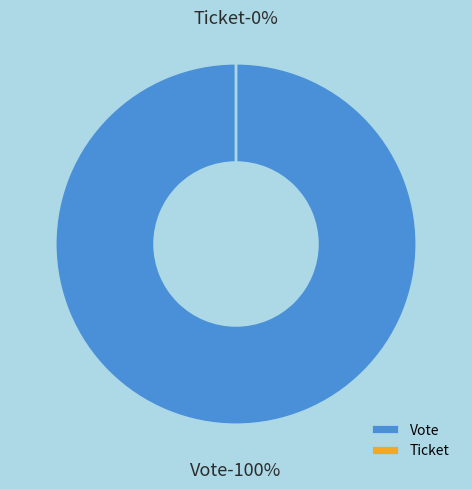

What is the smallest slice in the pie chart?

Ticket